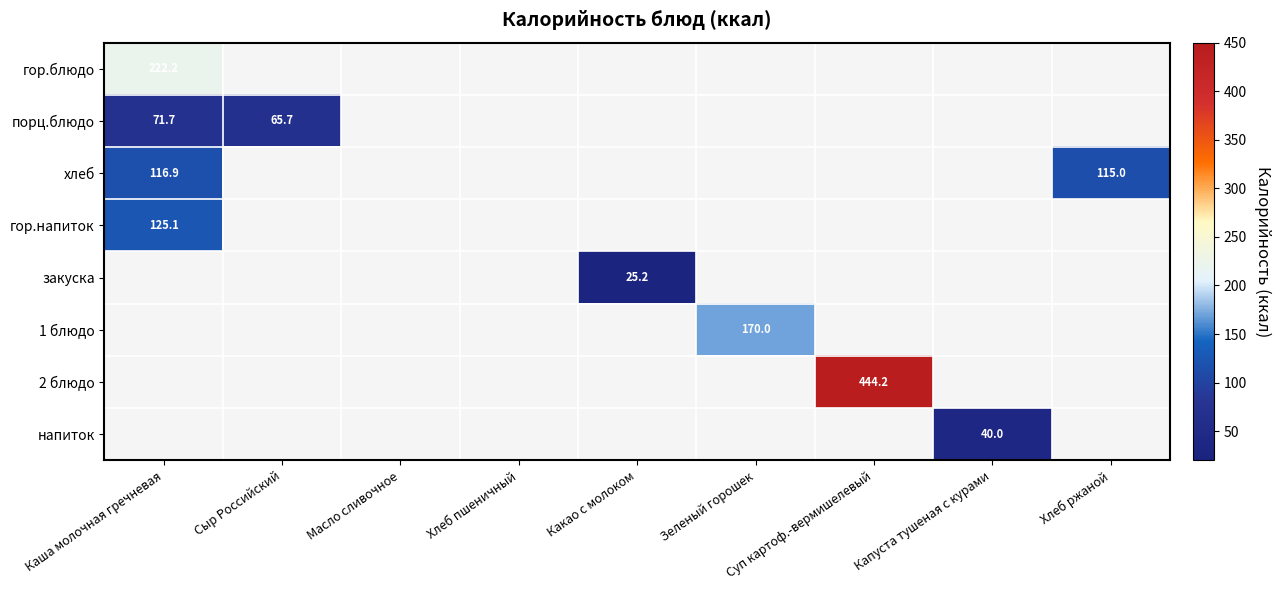

At which category does the chart reach its minimum across all series?

Сыр Российский